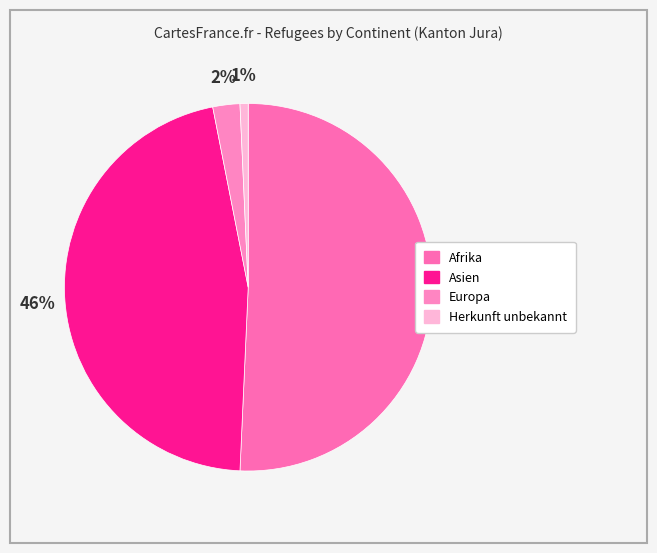

How many slices are in this pie chart?

4